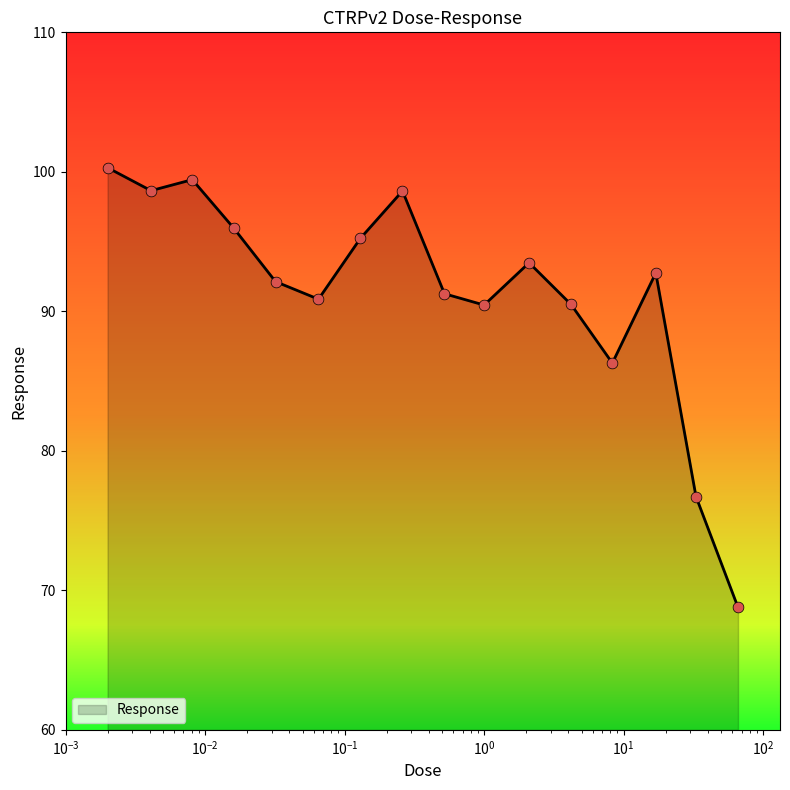

What is the difference between the maximum and minimum values?

31.5